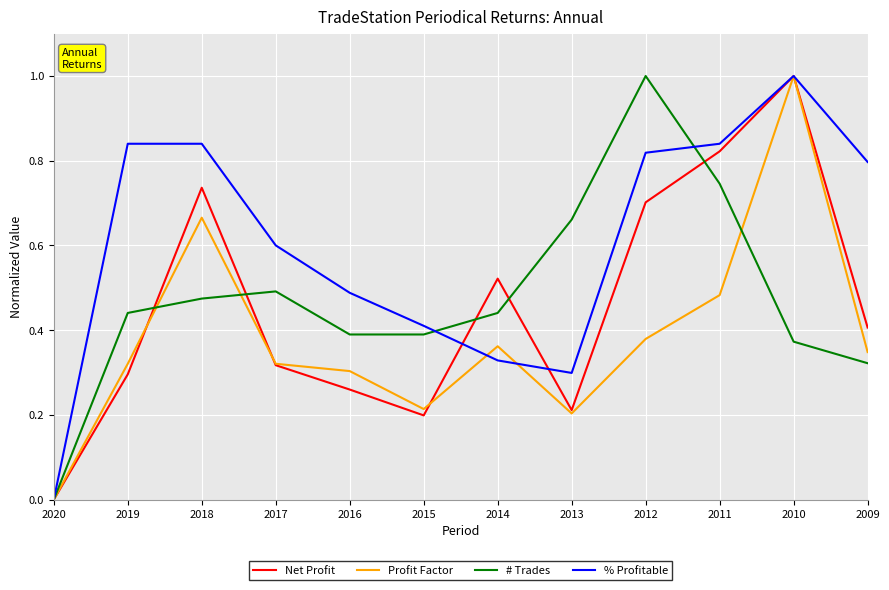

Which series has the largest total across all categories?

% Profitable